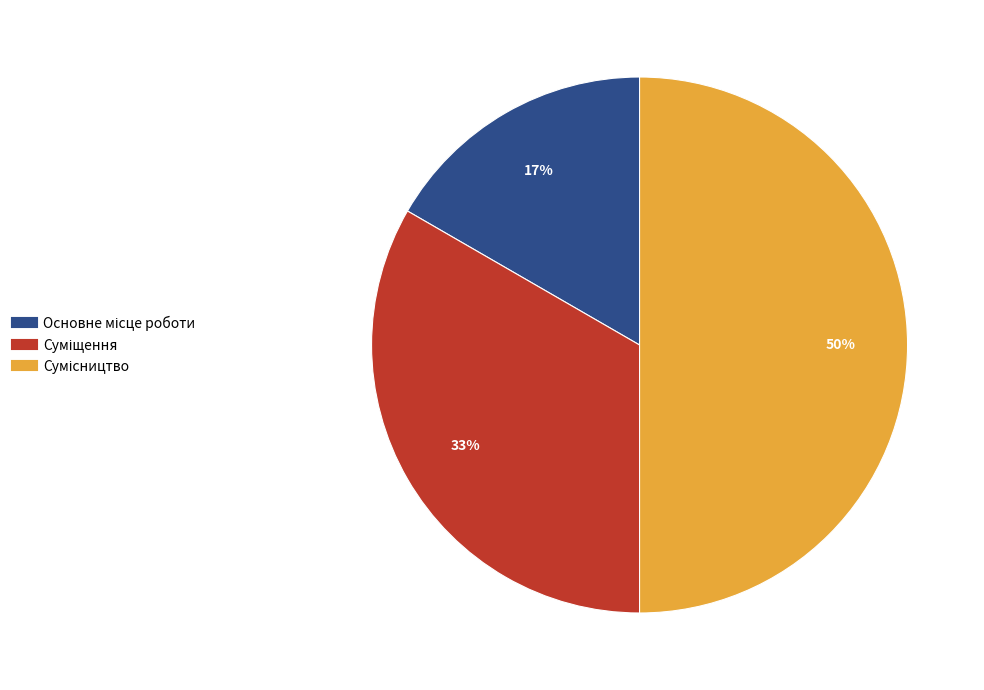

To the nearest percent, what is the average slice percentage?

33%